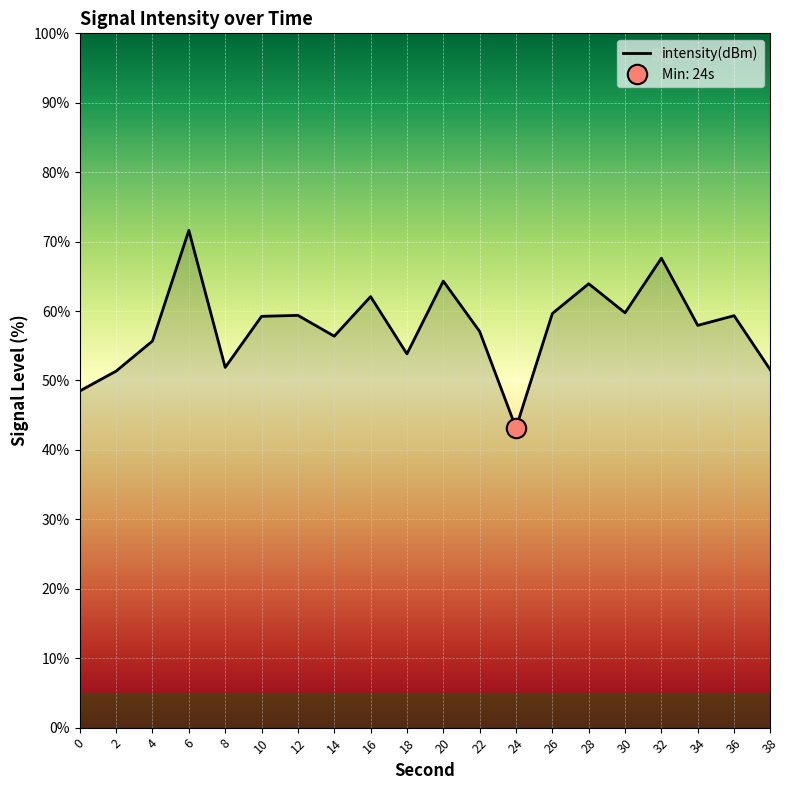

List the labels in order of value, largest first.

6, 32, 20, 28, 16, 30, 26, 12, 36, 10, 34, 22, 14, 4, 18, 8, 38, 2, 0, 24